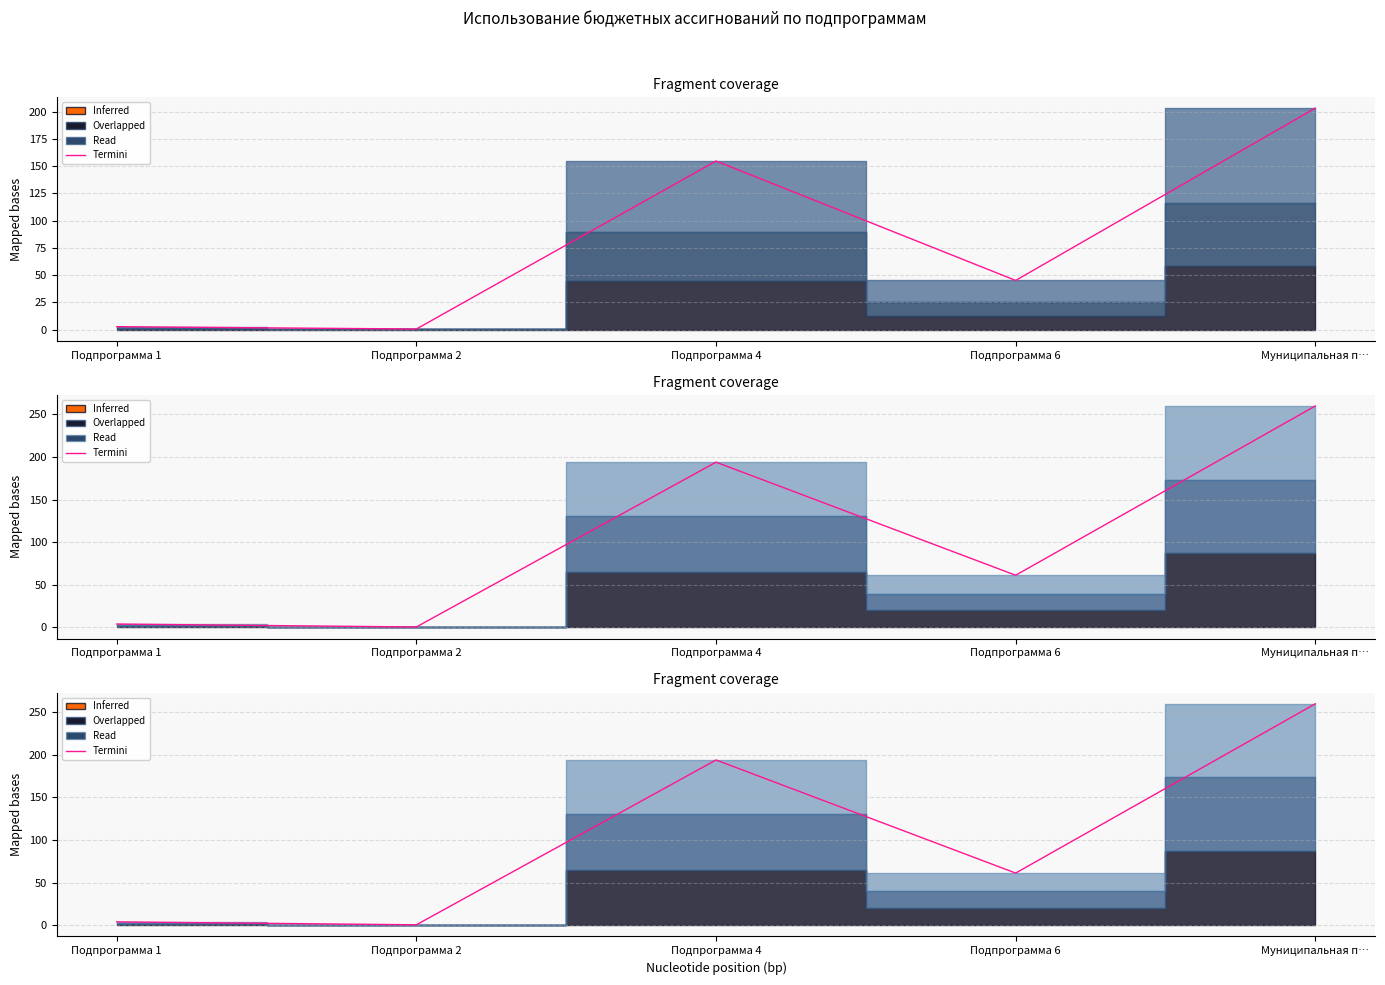

Reading left to right, list all the values displayed in this chart.

Подпрограмма 1=4.0	Подпрограмма 2=0.6	Подпрограмма 4=193.9	Подпрограмма 6=61.3	Муниципальная п…=259.8